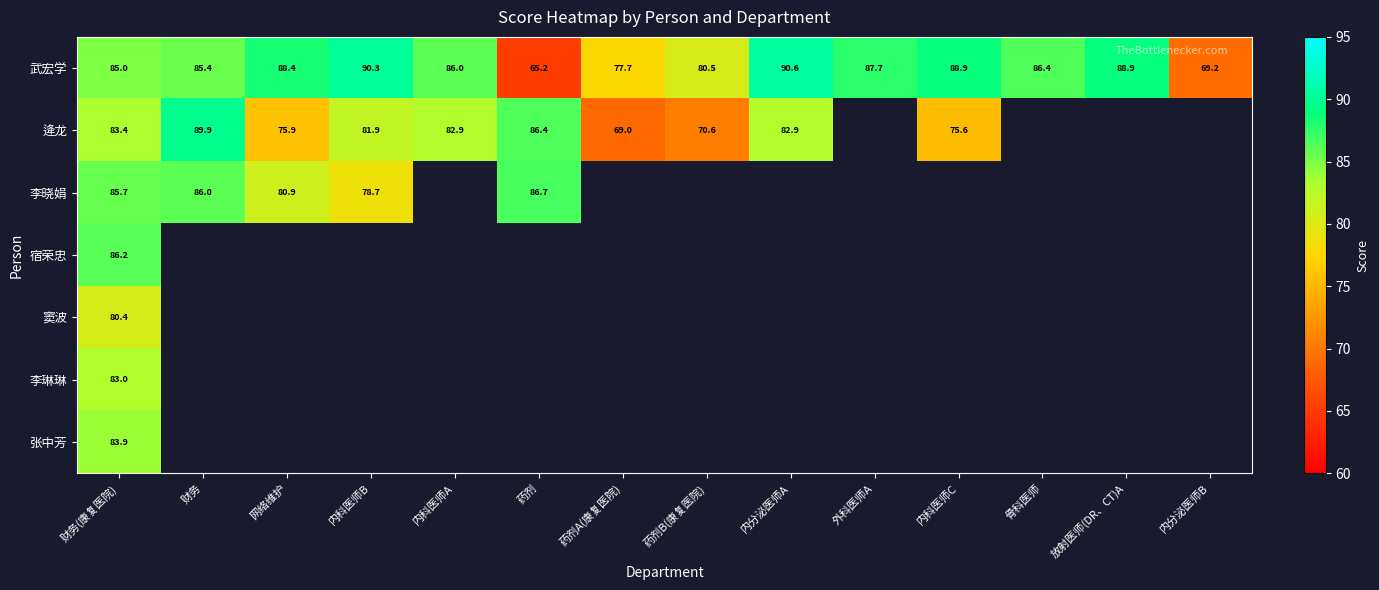

True or false: 武宏学 has a value of 90.6 at 内分泌医师A.

True